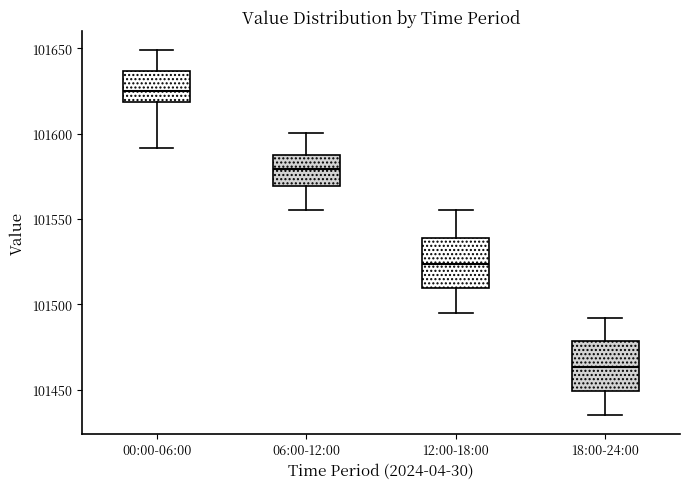

Reading left to right, transcribe this box plot: for each box, give where its median line is, the range the box spans, and where its two whiskers end, as read against the y-axis. The values are not printed on the chart, so give them approximately, as read against the axis.

00:00-06:00: median 101625, box 101620 to 101635, whiskers 101590 to 101650
06:00-12:00: median 101580, box 101570 to 101585, whiskers 101555 to 101600
12:00-18:00: median 101525, box 101510 to 101540, whiskers 101495 to 101555
18:00-24:00: median 101465, box 101450 to 101480, whiskers 101435 to 101490